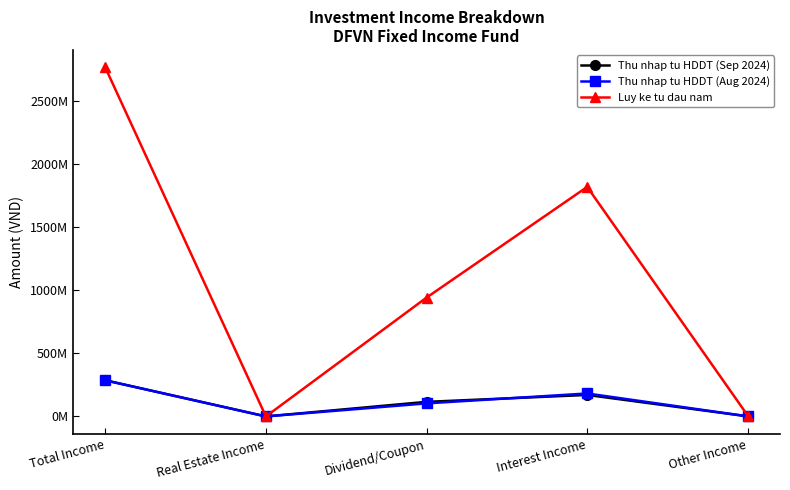

True or false: Thu nhap tu HDDT (Aug 2024) has a value of 272416 at Other Income.

False